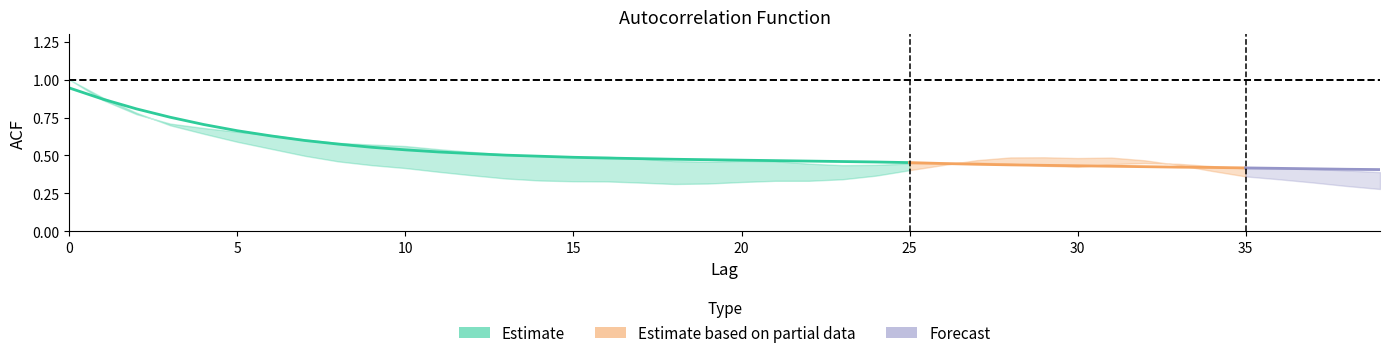

Between which two adjacent categories do acf_shown and acf_li first intersect?

2 and 3